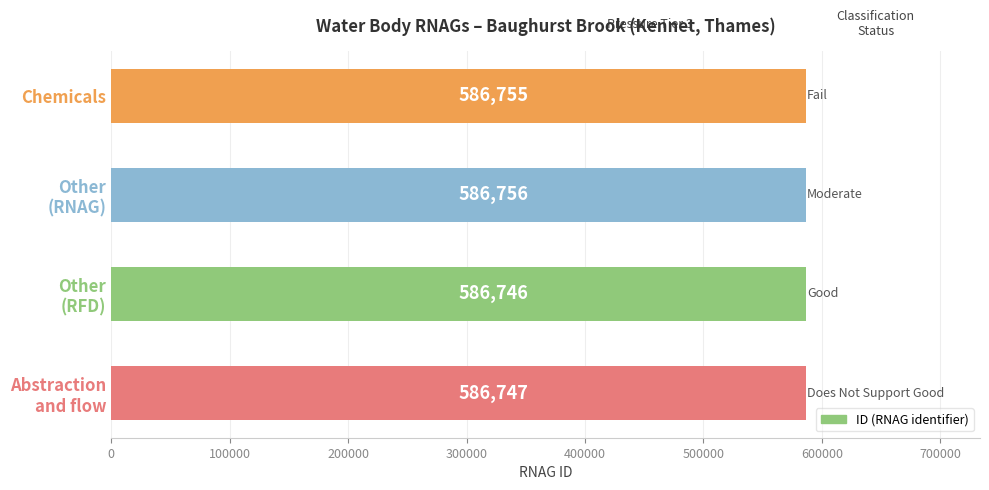

Reading bottom to top, what are all the values shown in this chart?

586747	586746	586756	586755